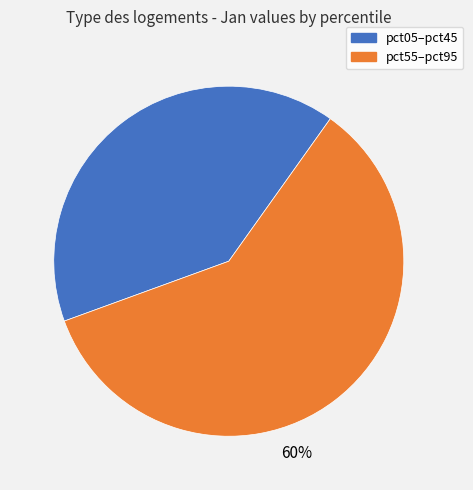

To the nearest percent, what is the average slice percentage?

50%